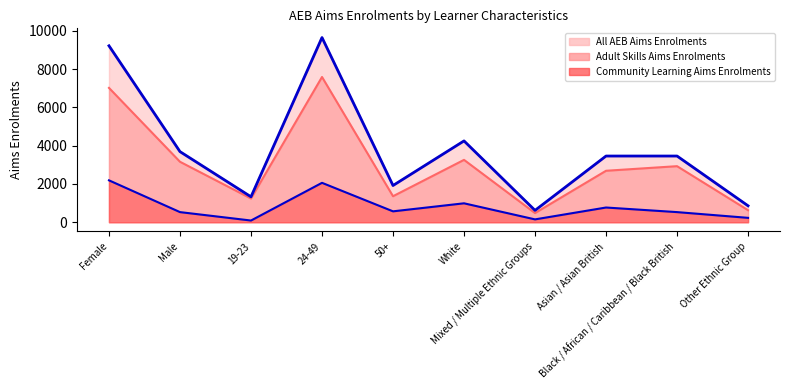

What is the difference between the Community Learning Aims Enrolments values at 19-23 and Mixed / Multiple Ethnic Groups?

60